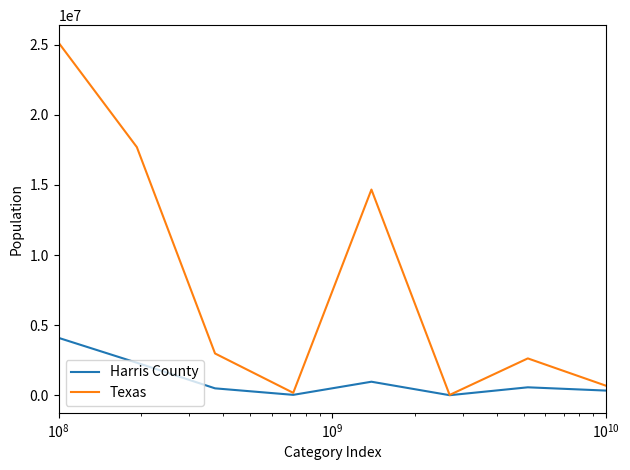

Which series has the largest total across all categories?

Texas